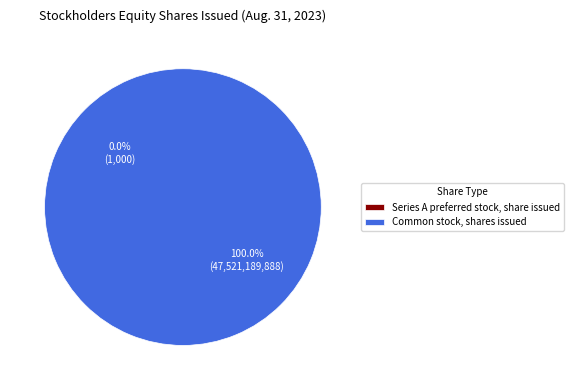

What is the largest slice in the pie chart?

Common stock, shares issued